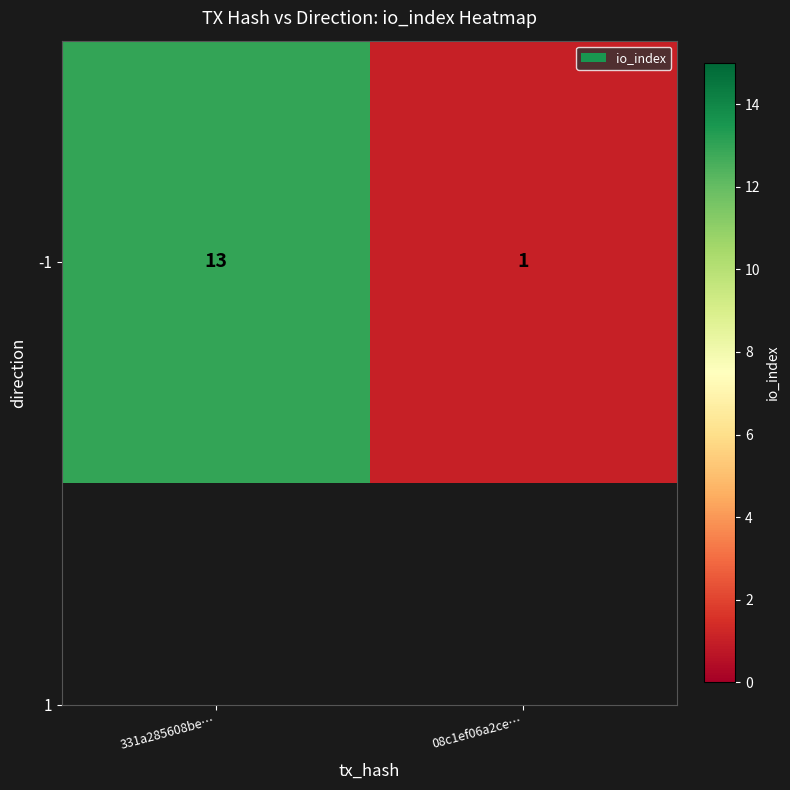

Which has a higher value, 331a285608be… or 08c1ef06a2ce…?

331a285608be…